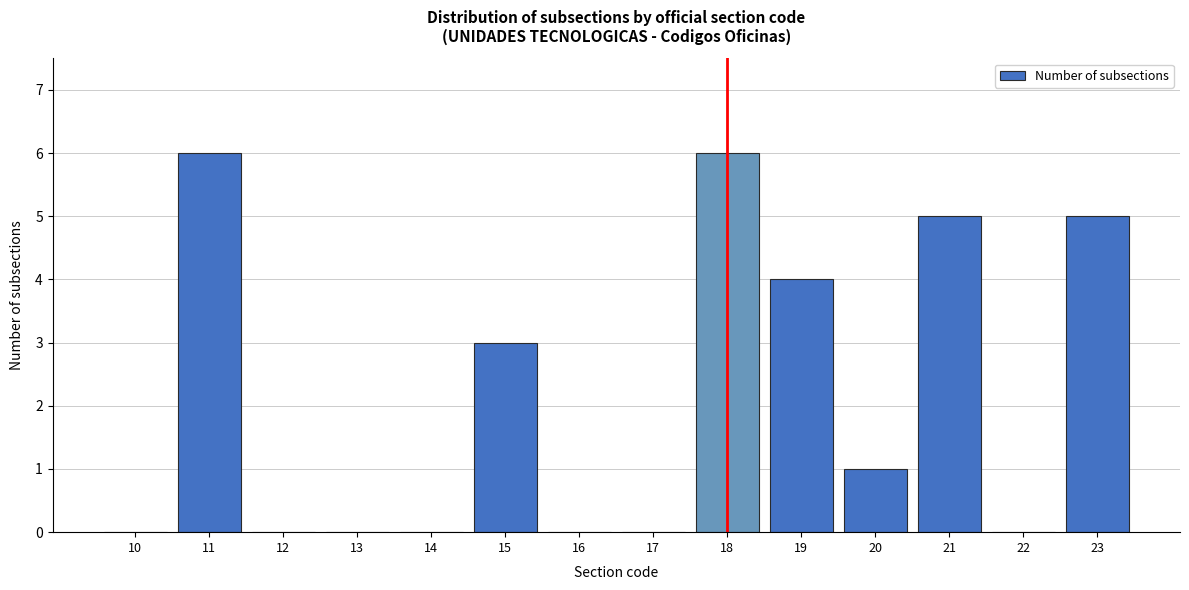

Reading left to right, extract all data points from this chart.

10=0	11=6	12=0	13=0	14=0	15=3	16=0	17=0	18=6	19=4	20=1	21=5	22=0	23=5